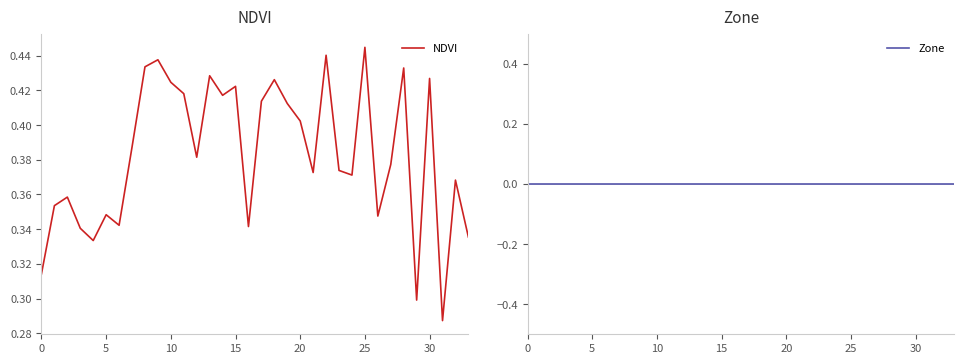

Which series has the widest spread of values?

NDVI